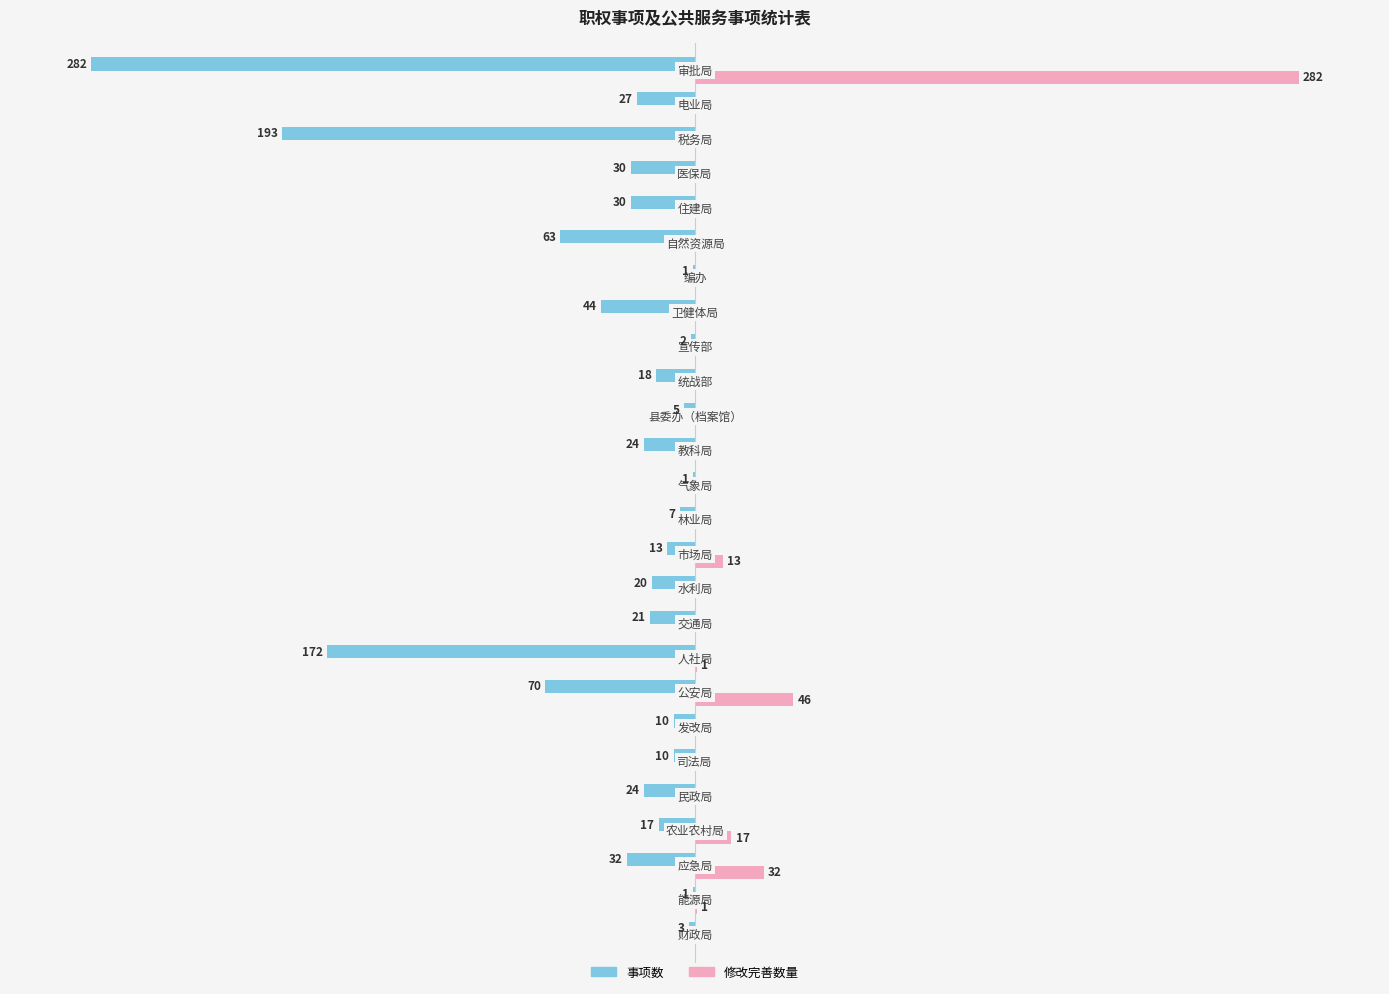

What are all the series names shown in the legend?

事项数, 修改完善数量